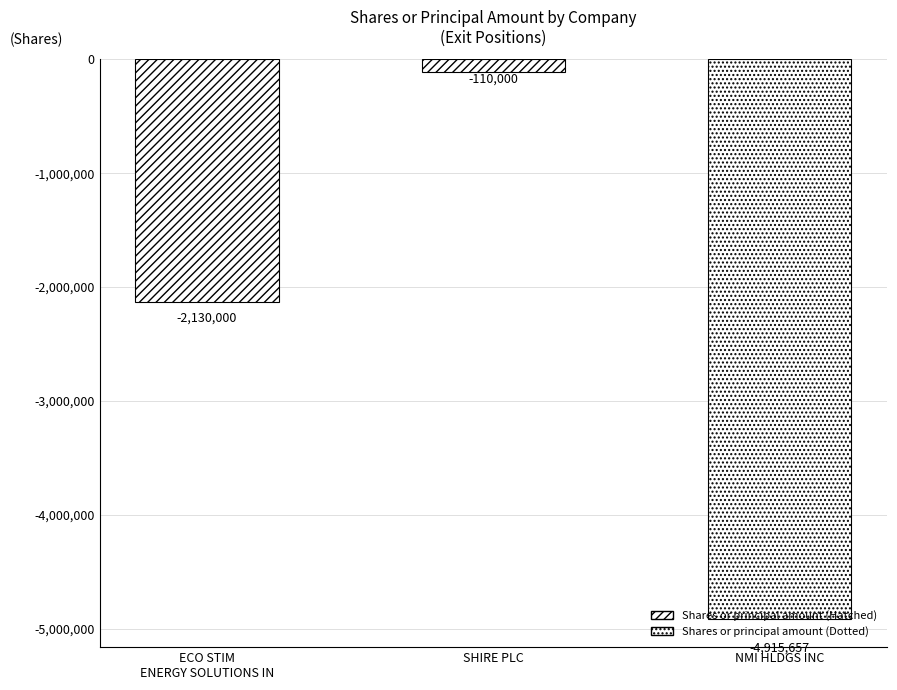

Does the chart contain any negative values?

Yes